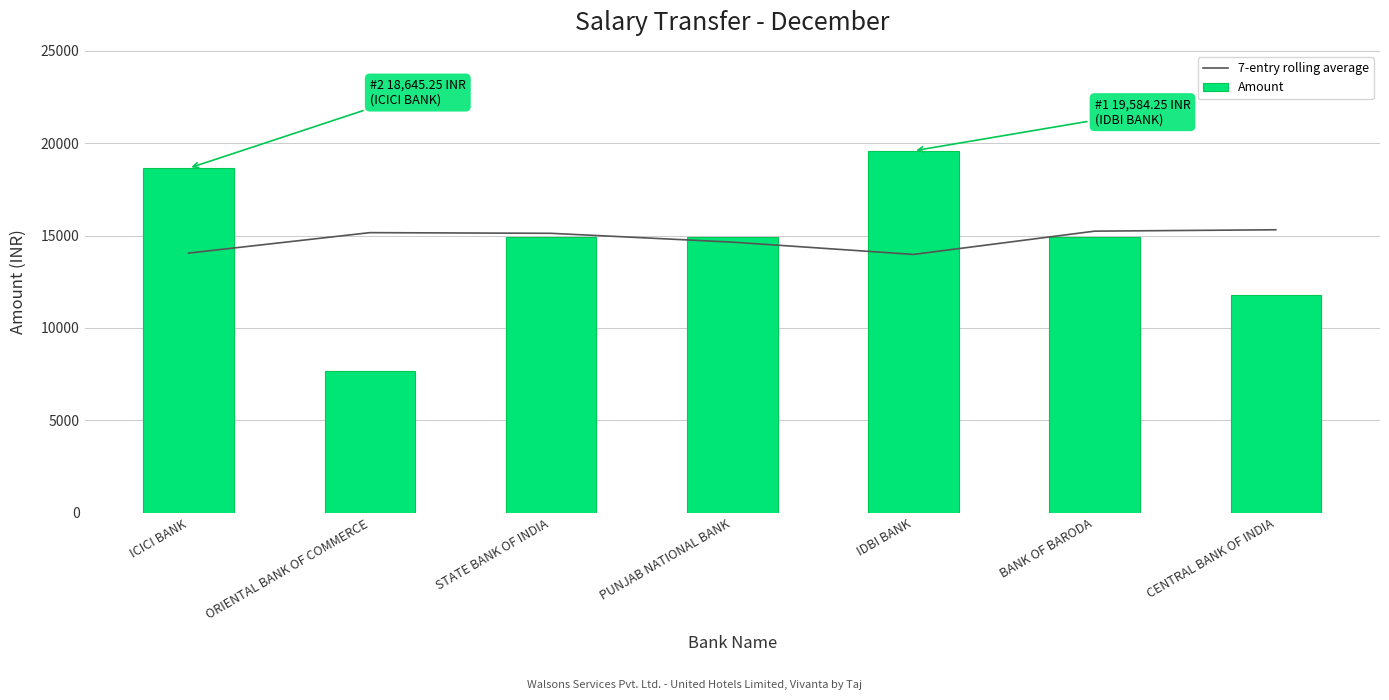

Is it true that 7-entry rolling average equals 4493.4 at BANK OF BARODA?

False